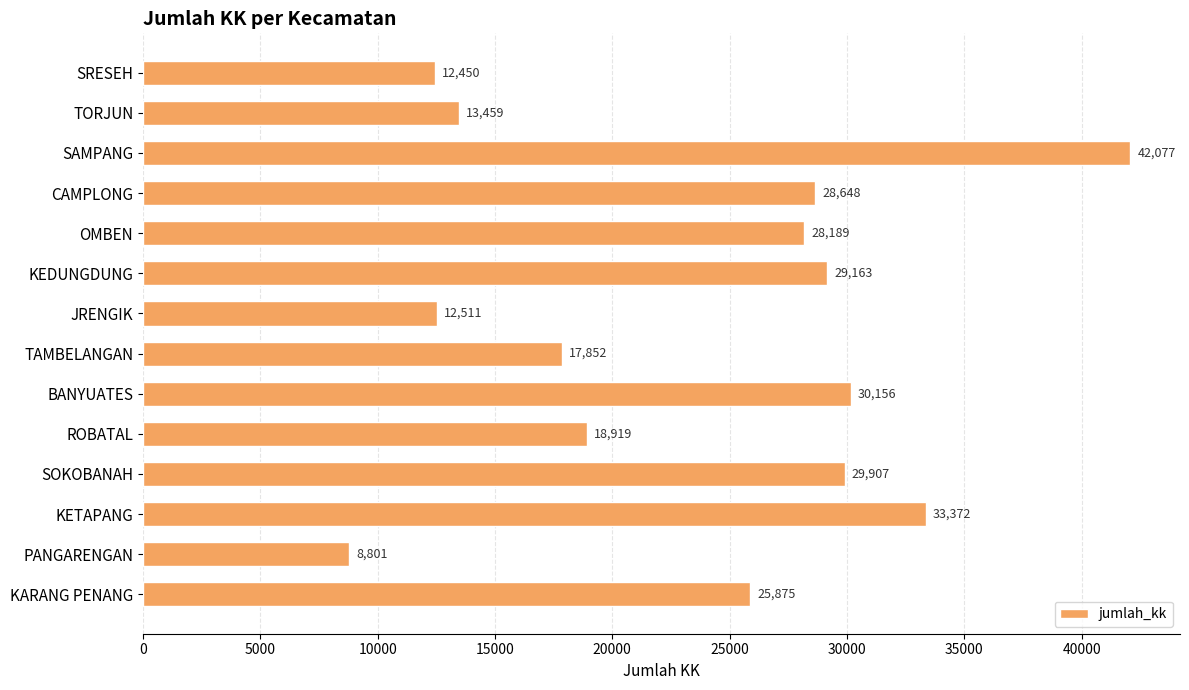

Reading bottom to top, extract all data points from this chart.

KARANG PENANG=25875	PANGARENGAN=8801	KETAPANG=33372	SOKOBANAH=29907	ROBATAL=18919	BANYUATES=30156	TAMBELANGAN=17852	JRENGIK=12511	KEDUNGDUNG=29163	OMBEN=28189	CAMPLONG=28648	SAMPANG=42077	TORJUN=13459	SRESEH=12450